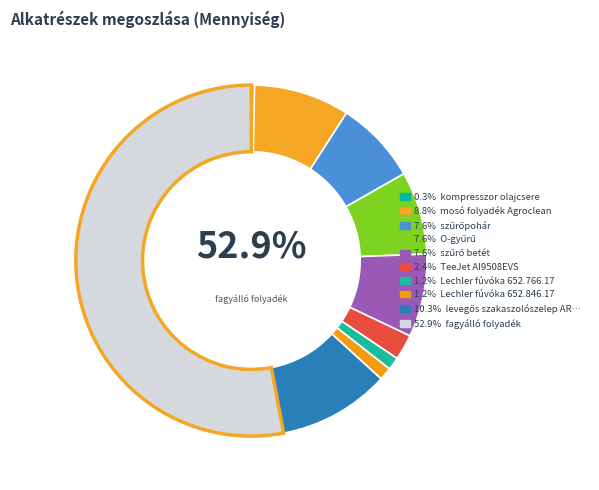

Which slice is the smallest?

kompresszor olajcsere